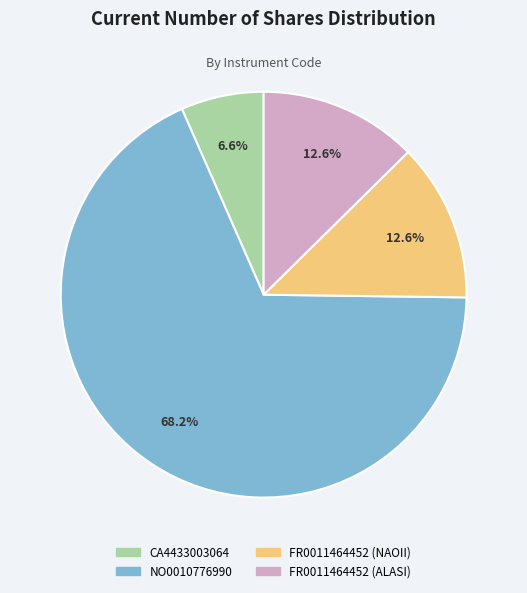

To the nearest percent, what is the difference between the largest and smallest slice percentages?

62%